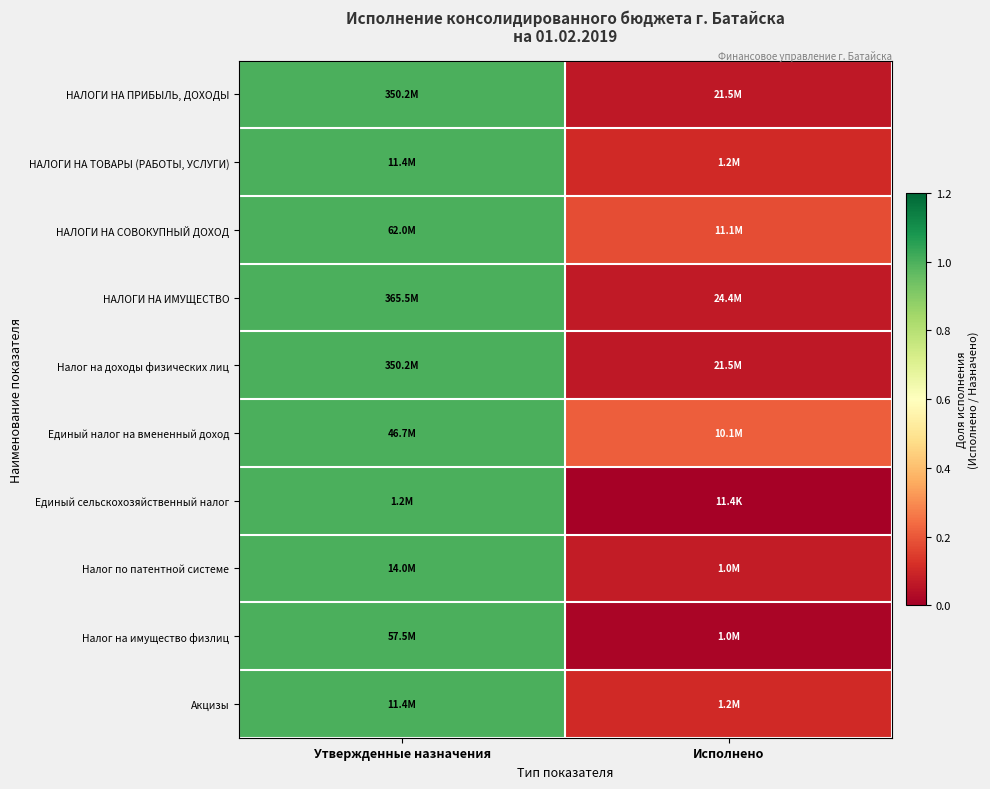

Reading right to left, what are all the values shown in this chart?

НАЛОГИ НА ПРИБЫЛЬ, ДОХОДЫ: Исполнено=0.1	Утвержденные назначения=1.0
НАЛОГИ НА ТОВАРЫ (РАБОТЫ, УСЛУГИ): Исполнено=0.1	Утвержденные назначения=1.0
НАЛОГИ НА СОВОКУПНЫЙ ДОХОД: Исполнено=0.2	Утвержденные назначения=1.0
НАЛОГИ НА ИМУЩЕСТВО: Исполнено=0.1	Утвержденные назначения=1.0
Налог на доходы физических лиц: Исполнено=0.1	Утвержденные назначения=1.0
Единый налог на вмененный доход: Исполнено=0.2	Утвержденные назначения=1.0
Единый сельскохозяйственный налог: Исполнено=0.0	Утвержденные назначения=1.0
Налог по патентной системе: Исполнено=0.1	Утвержденные назначения=1.0
Налог на имущество физлиц: Исполнено=0.0	Утвержденные назначения=1.0
Акцизы: Исполнено=0.1	Утвержденные назначения=1.0